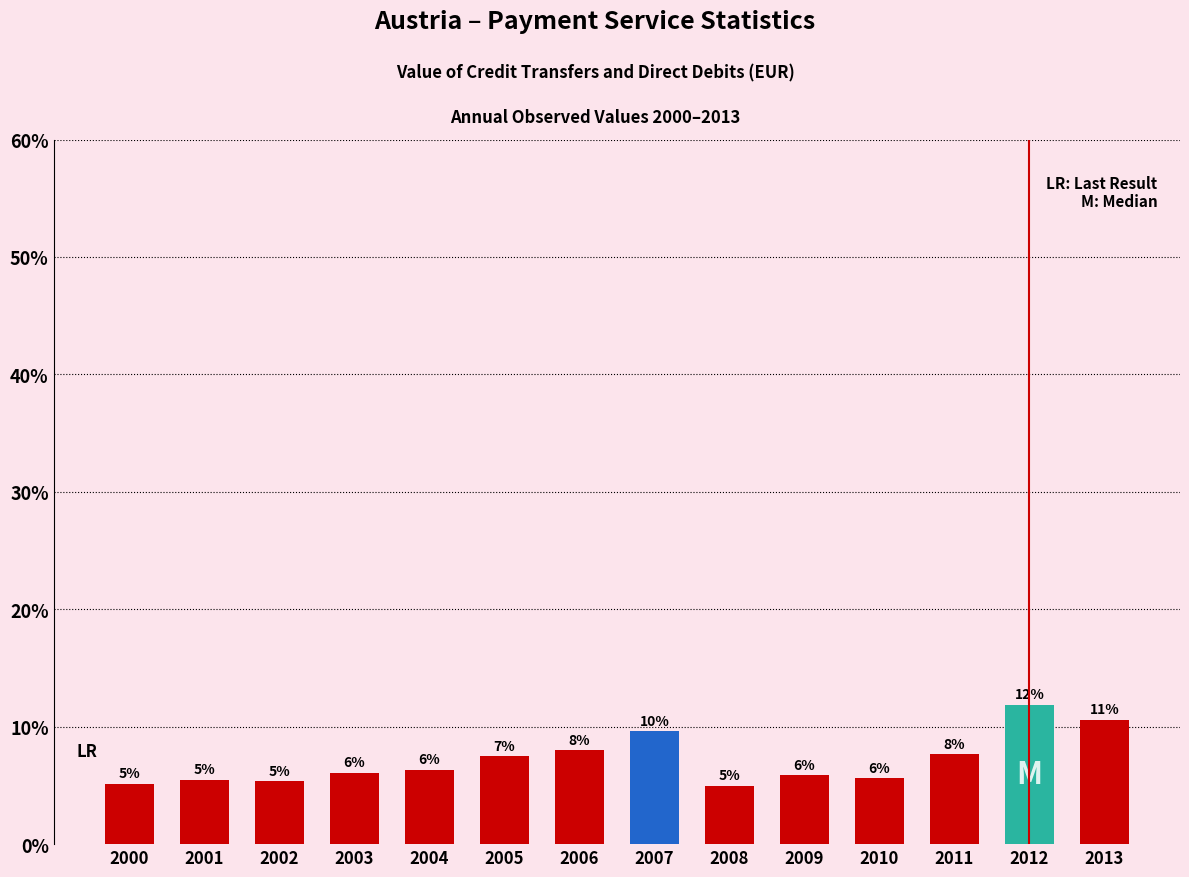

The chart shows a value of 8.0 at 2006. True or false?

True